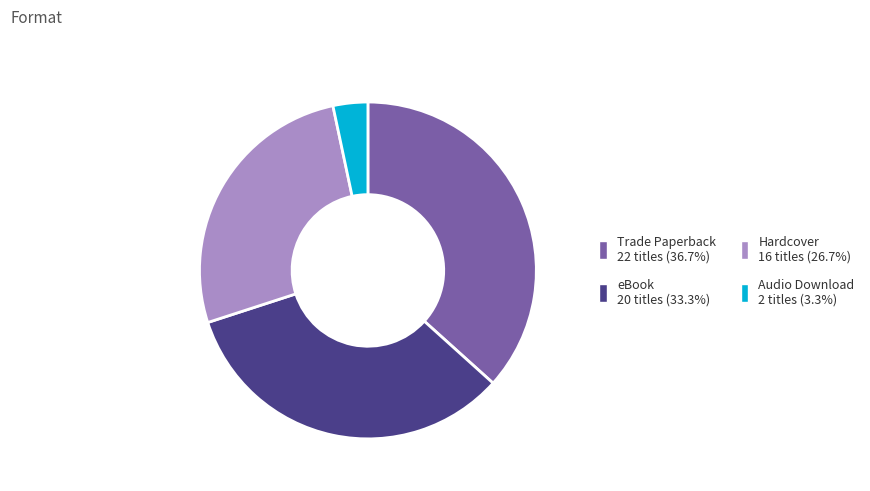

Does Audio Download represent more than half of the total?

No